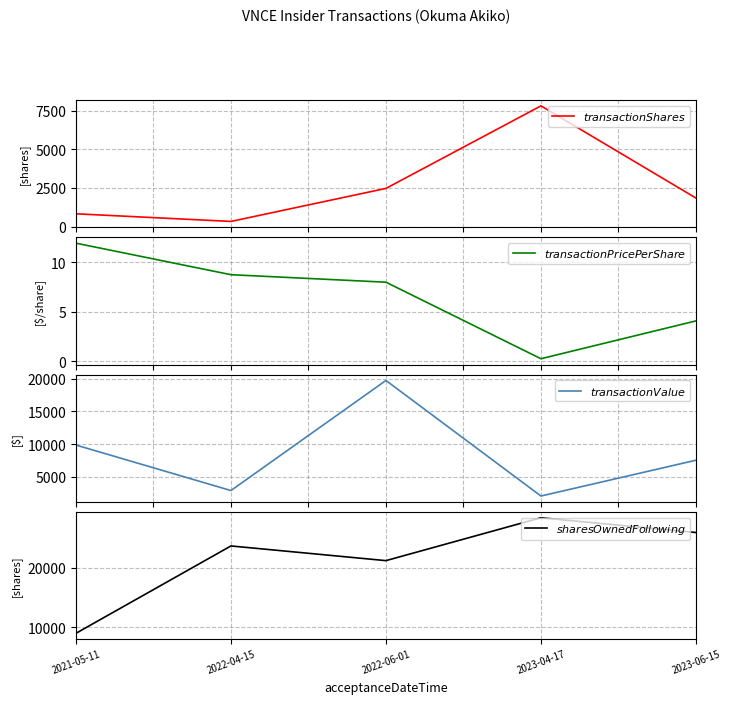

What is the total value across all series at 2023-04-17?

38263.3